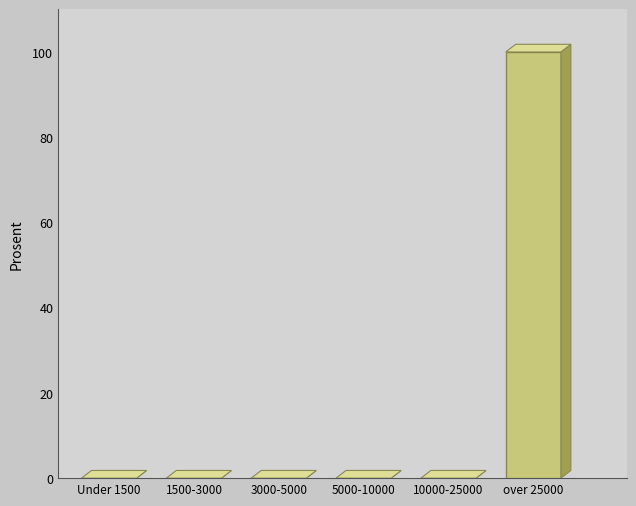

Reading left to right, transcribe all the data shown in this chart.

Under 1500=0	1500-3000=0	3000-5000=0	5000-10000=0	10000-25000=0	over 25000=100